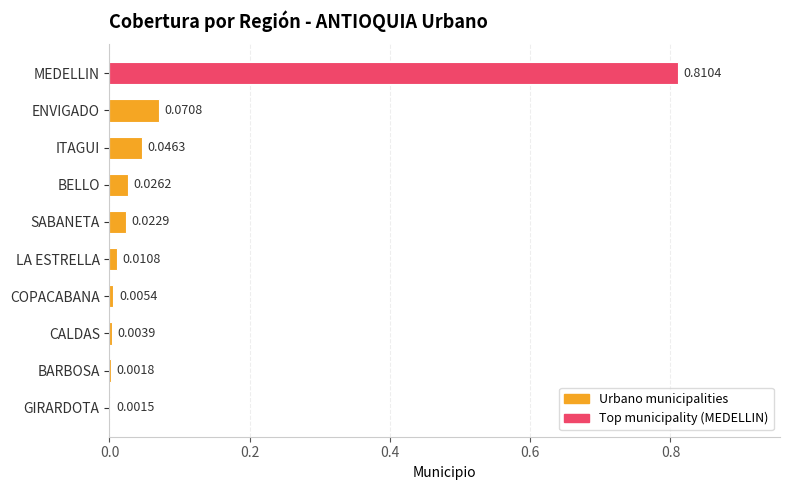

Between BARBOSA and CALDAS, which is larger?

CALDAS